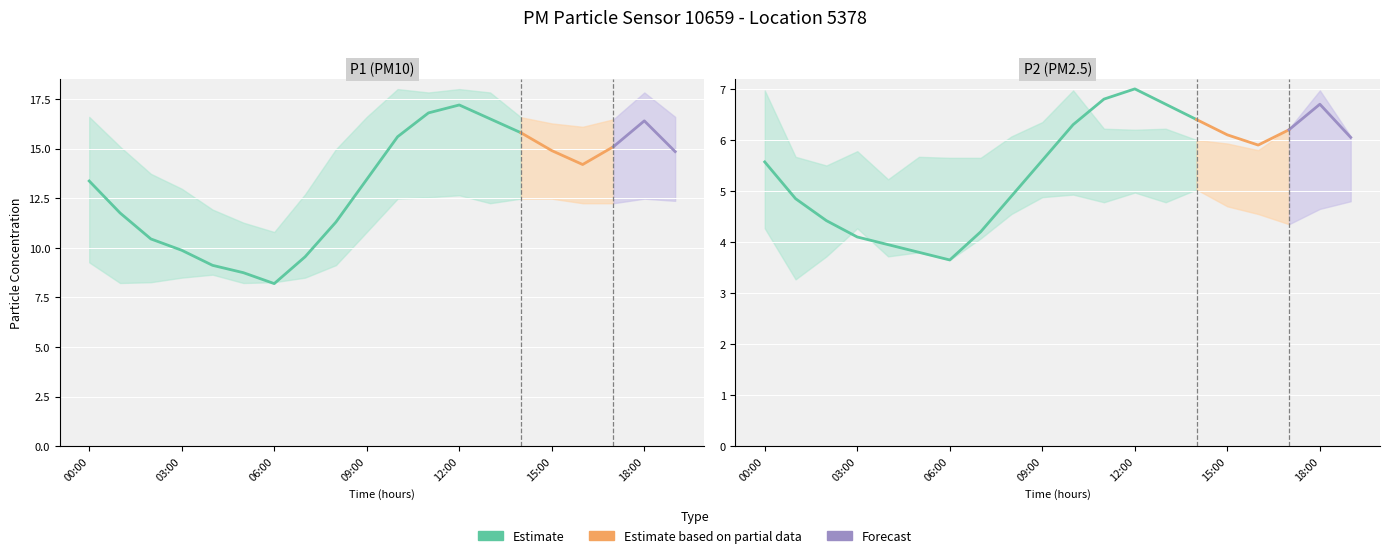

What is the difference between the maximum and minimum values in the P2 series?

3.4